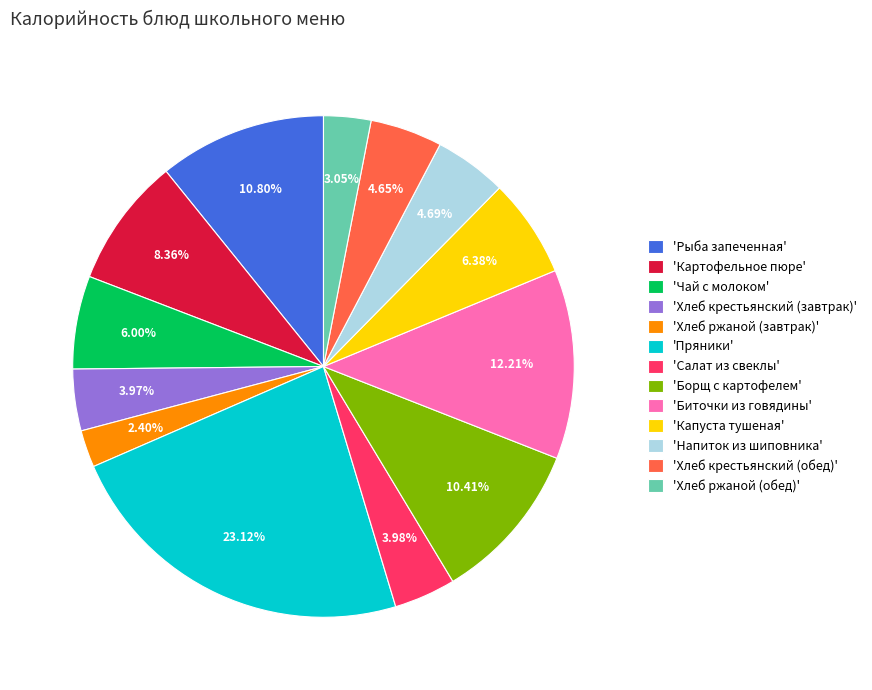

Approximately how many times larger is the value at 'Рыба запеченная' compared to 'Чай с молоком'?

1.8